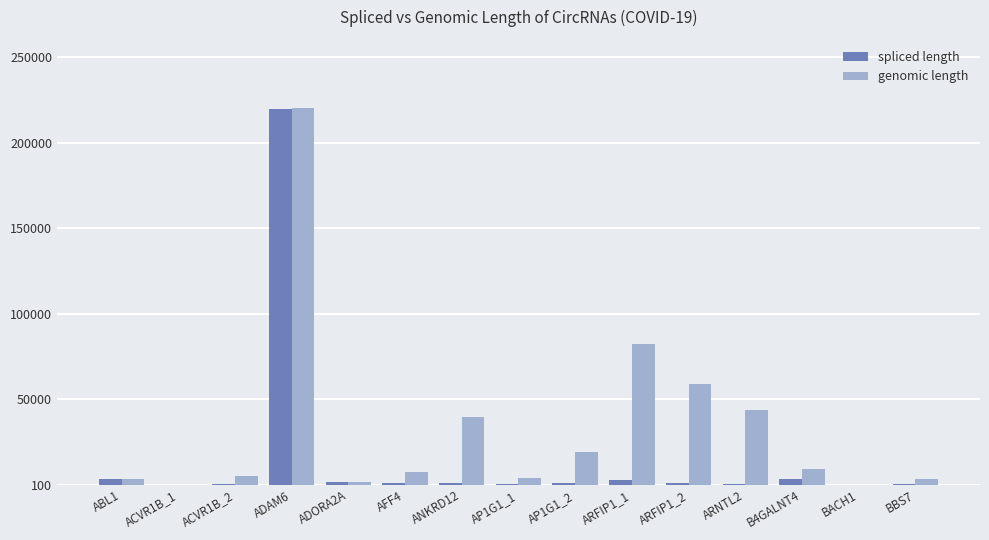

What is the total value across all series at ACVR1B_2?

5432